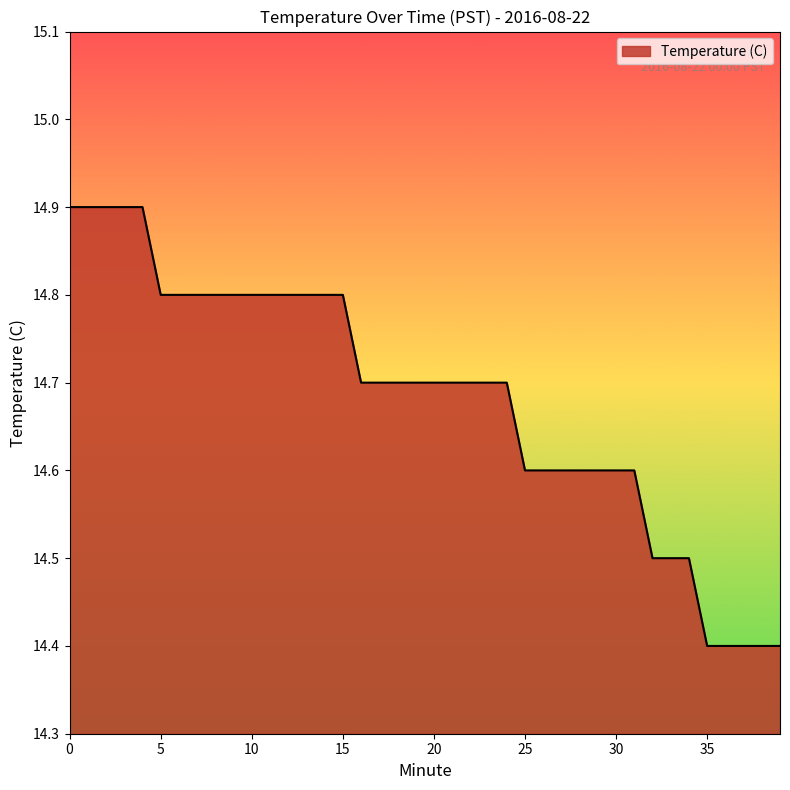

What is the difference between the maximum and minimum values?

0.5